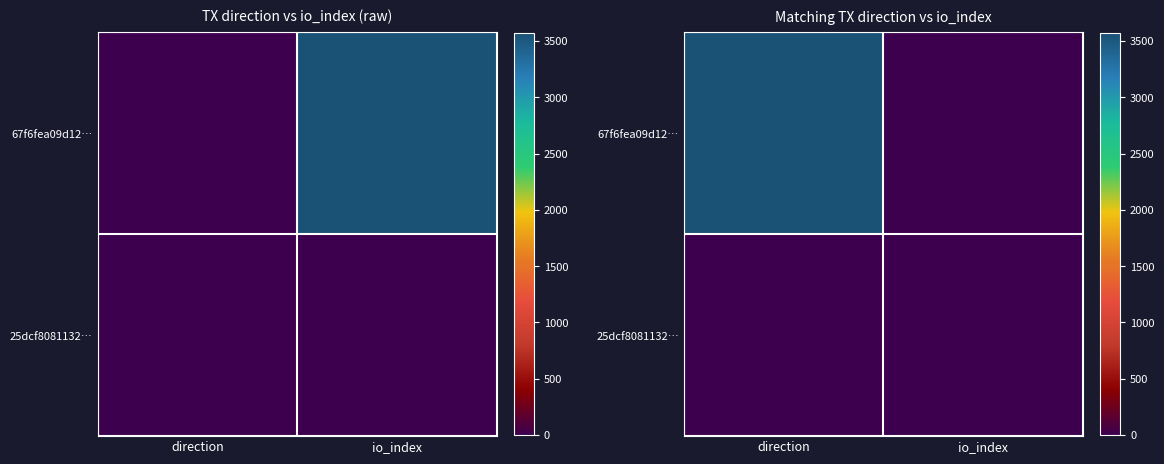

What is the difference between the highest and lowest values at direction?

3566